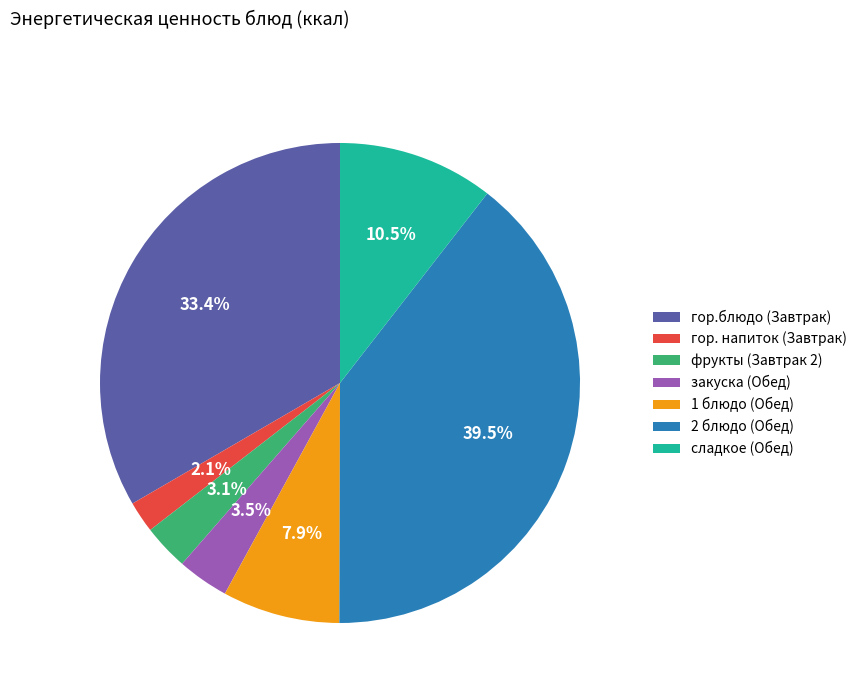

Which category has the smallest portion of the pie?

гор. напиток (Завтрак)